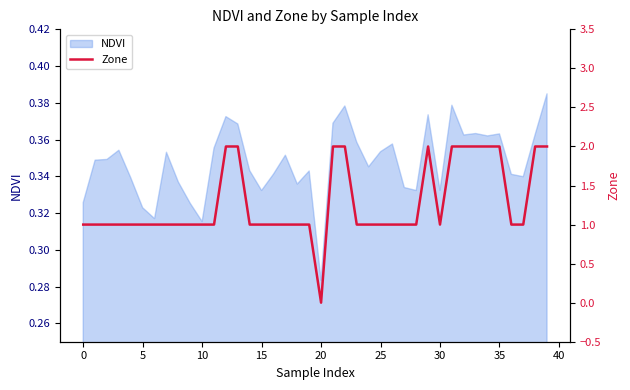

What is the label of the 18th point from the right?

22